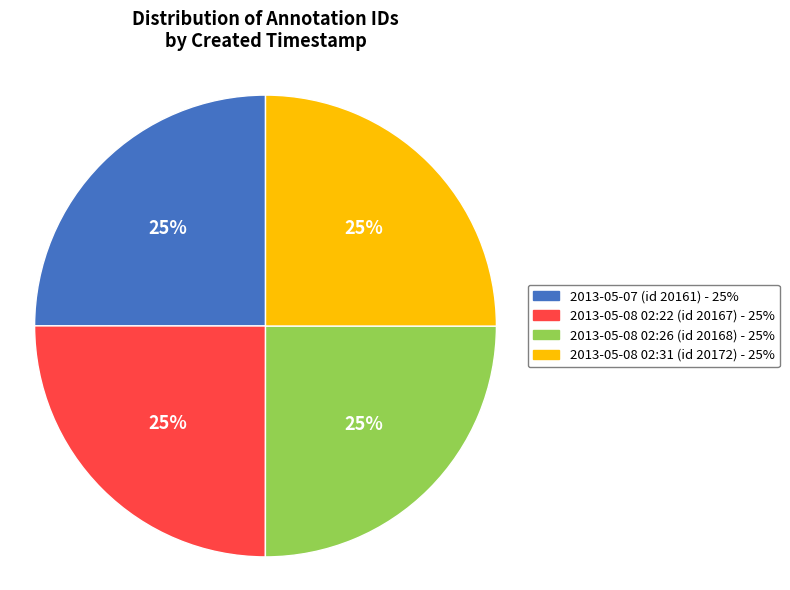

To the nearest percent, what portion does 2013-05-08 02:26 (id 20168) represent?

25%